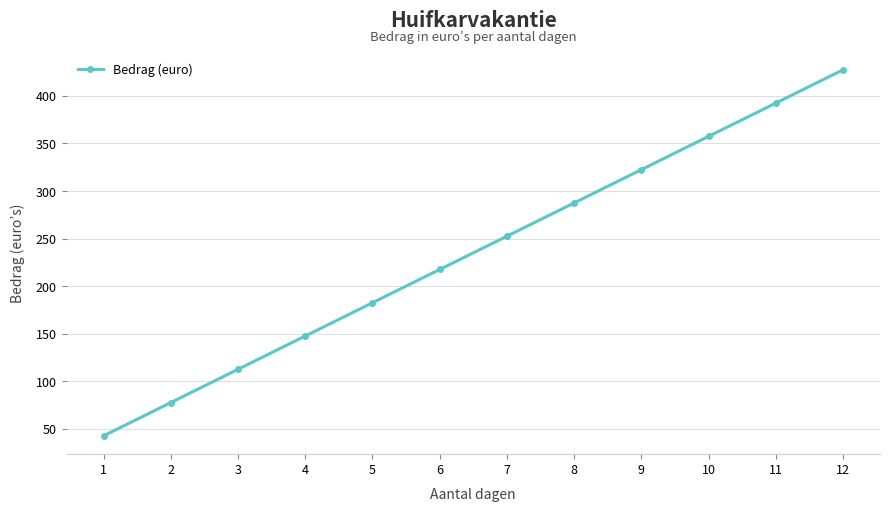

Is it true that the value at 6 is 44.7?

False